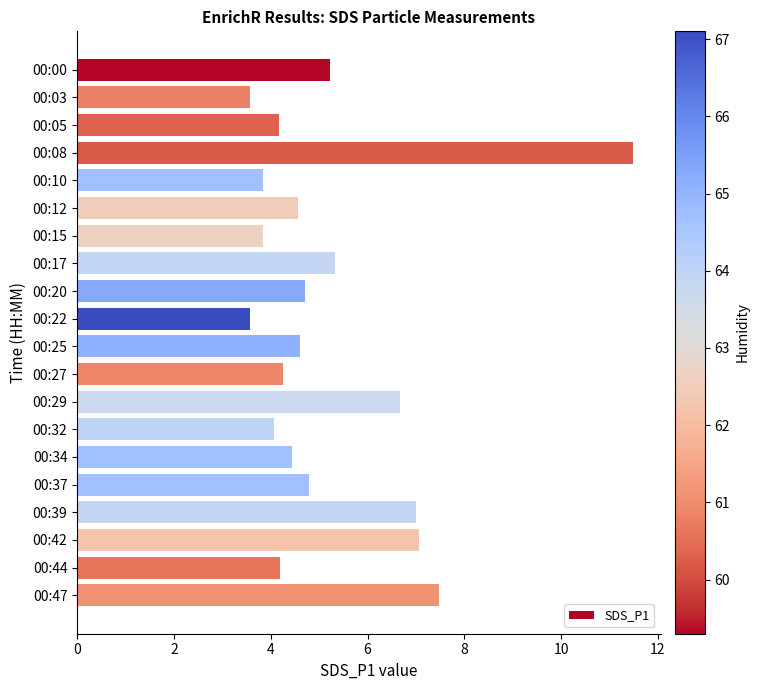

What is the greatest value displayed?

11.5